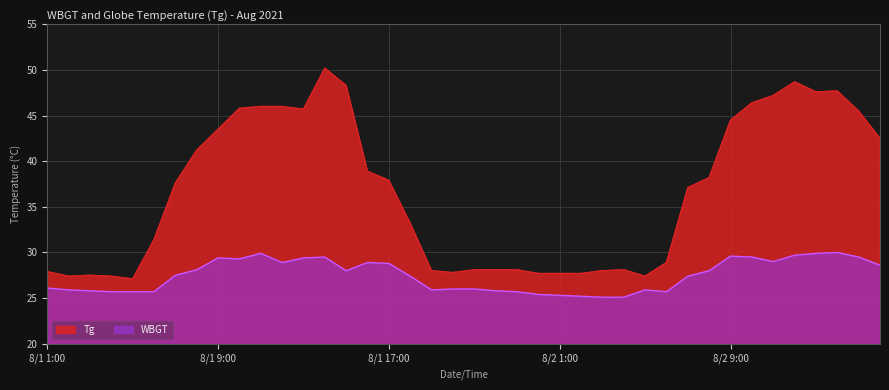

List the series in order of their overall mean, highest first.

Tg, WBGT